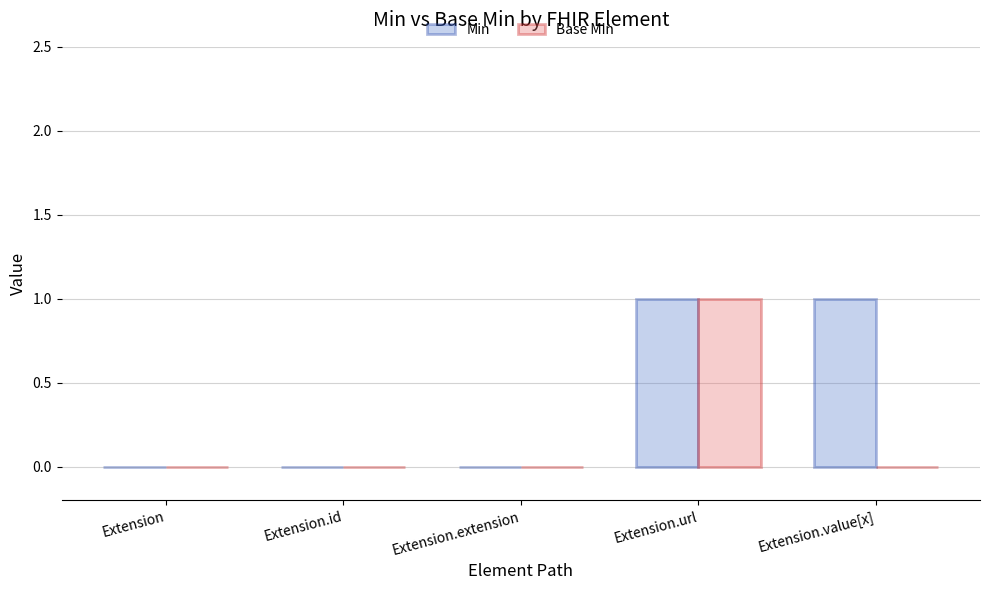

How many categories are shown in the chart?

5